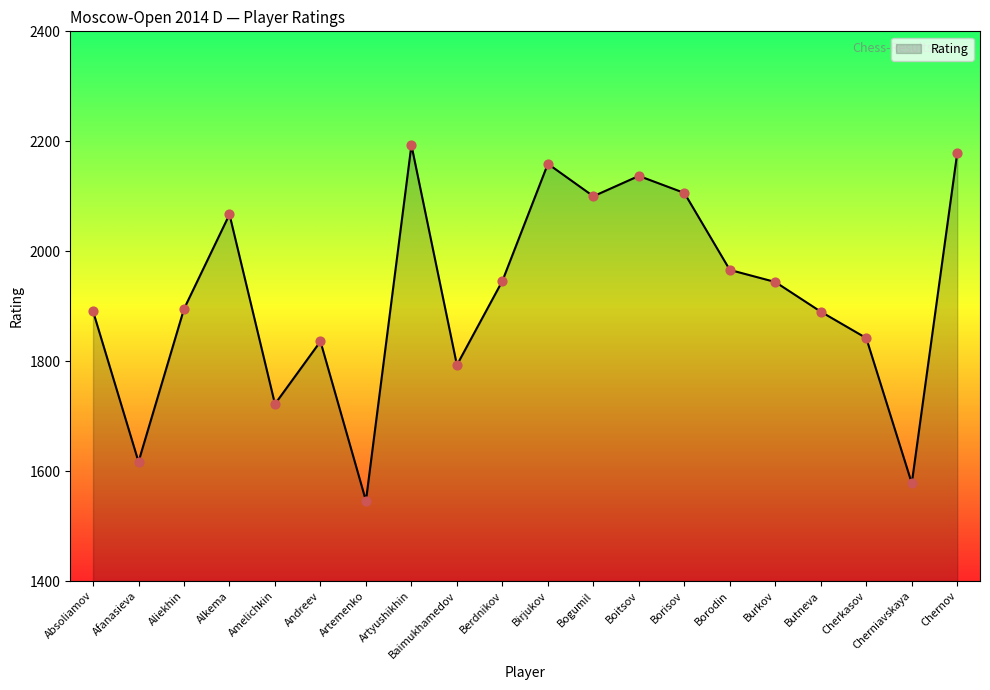

What is the change in value from Alkema to Birjukov?

+92